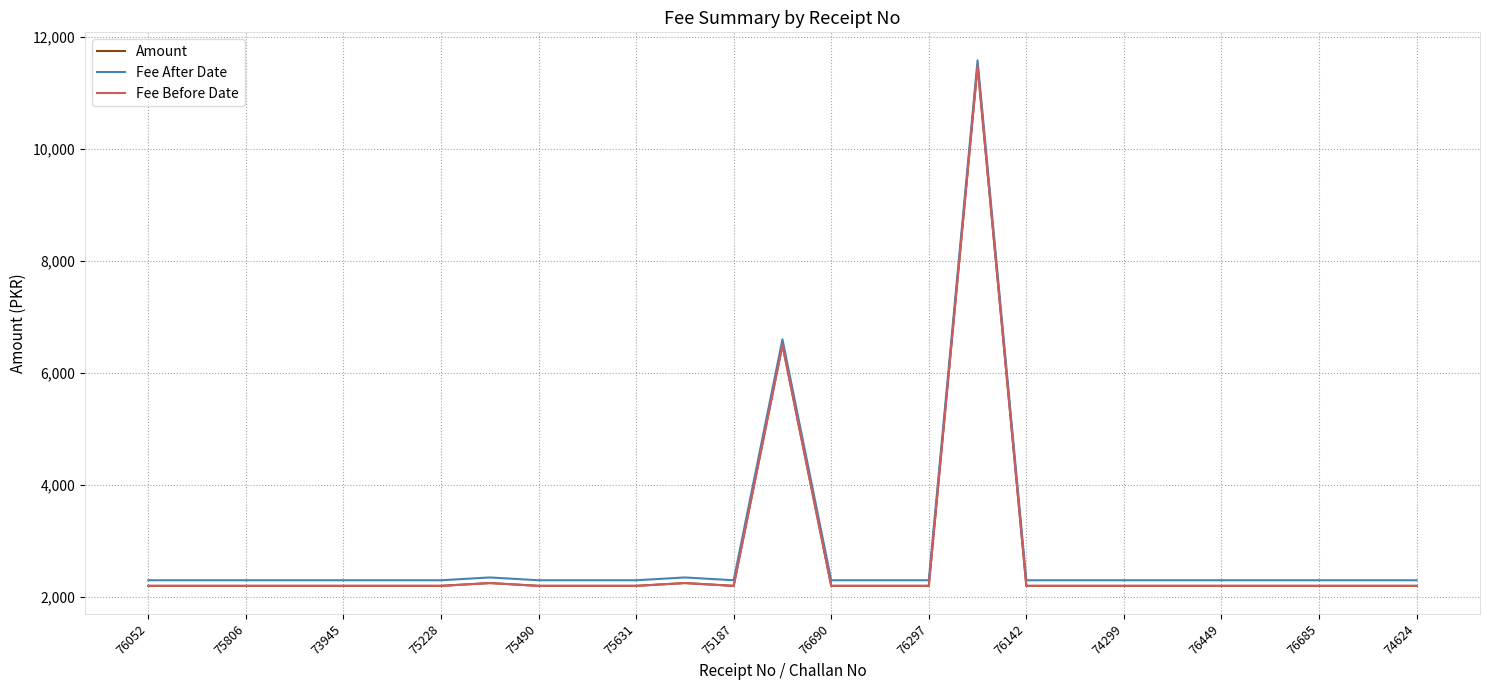

True or false: Amount and Fee After Date cross at least once.

False